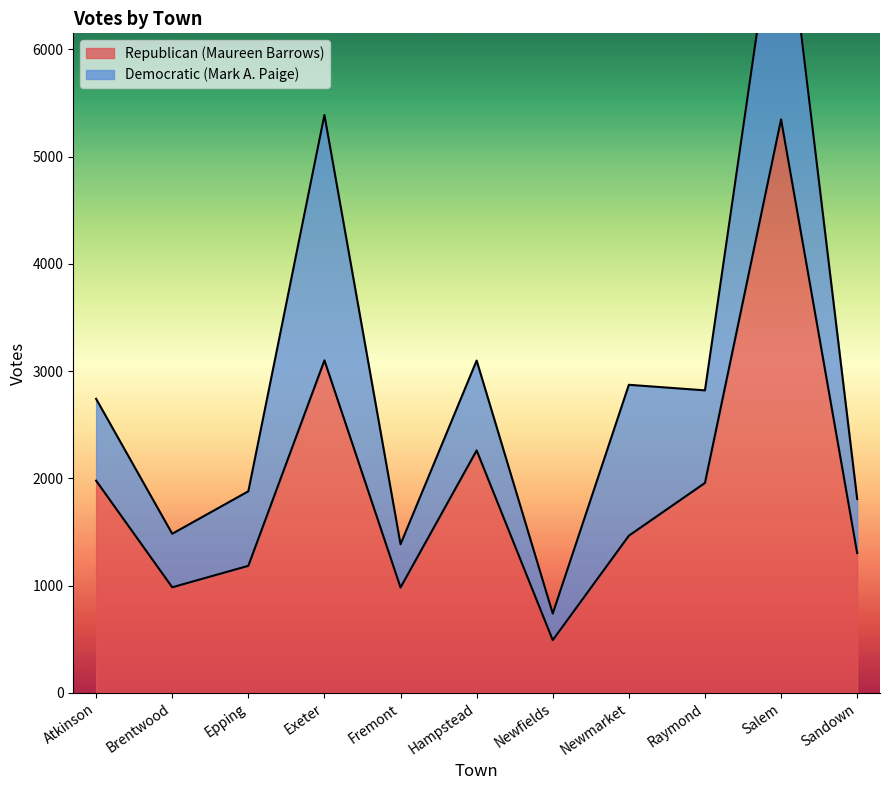

Is it true that the value at Salem is 5347?

True